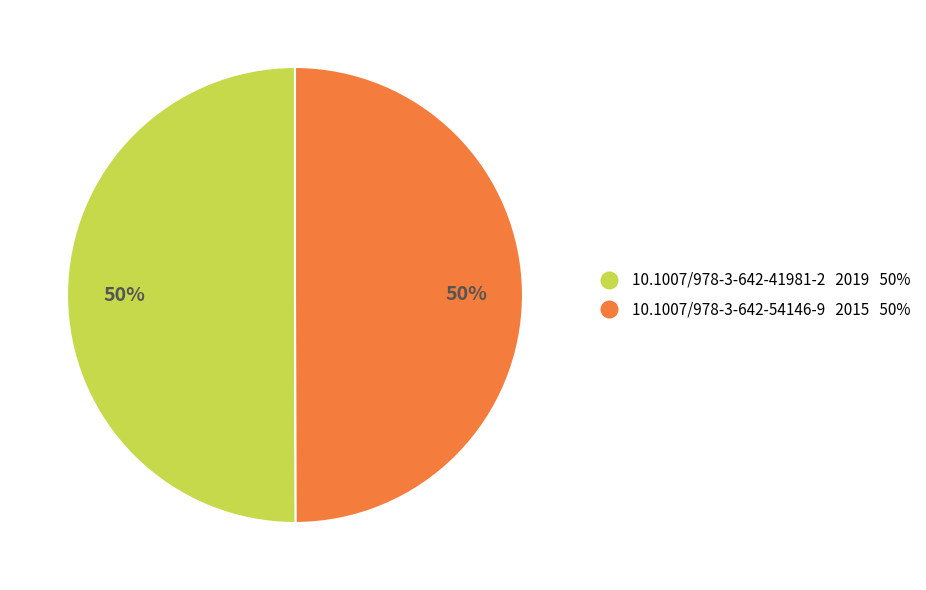

Do 10.1007/978-3-642-41981-2 2019 50% and 10.1007/978-3-642-54146-9 2015 50% together represent more than half of the pie?

Yes